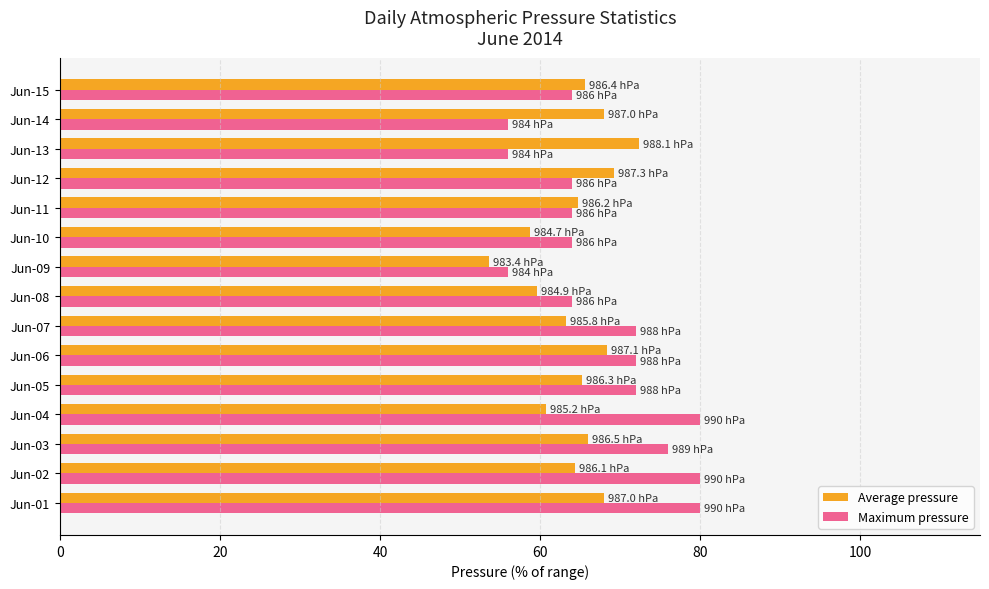

How many distinct data groups are displayed?

2